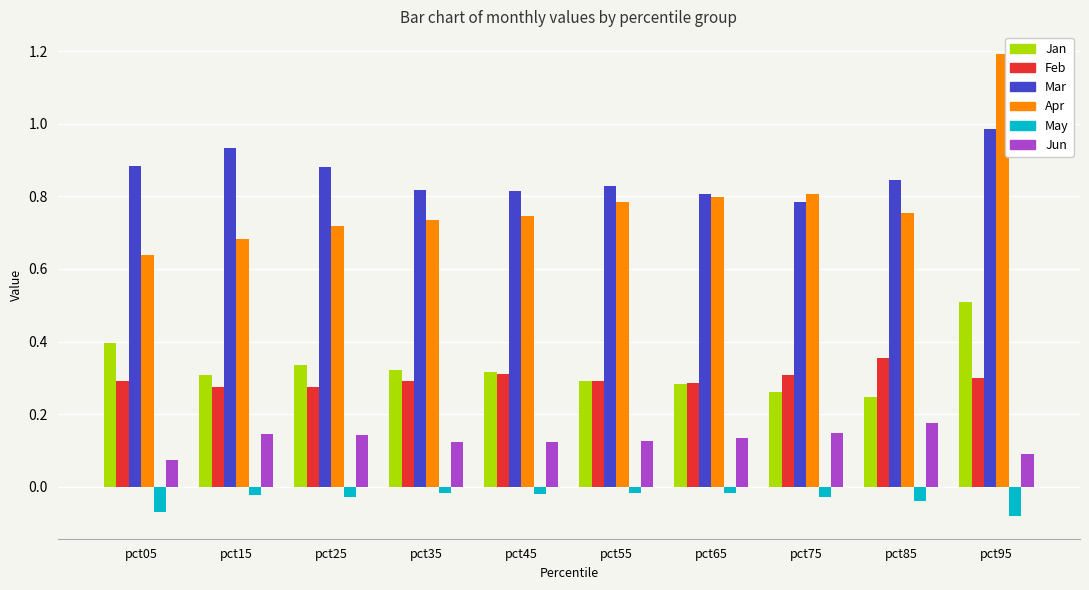

Count the Jan values in the range 0 to 1.

10